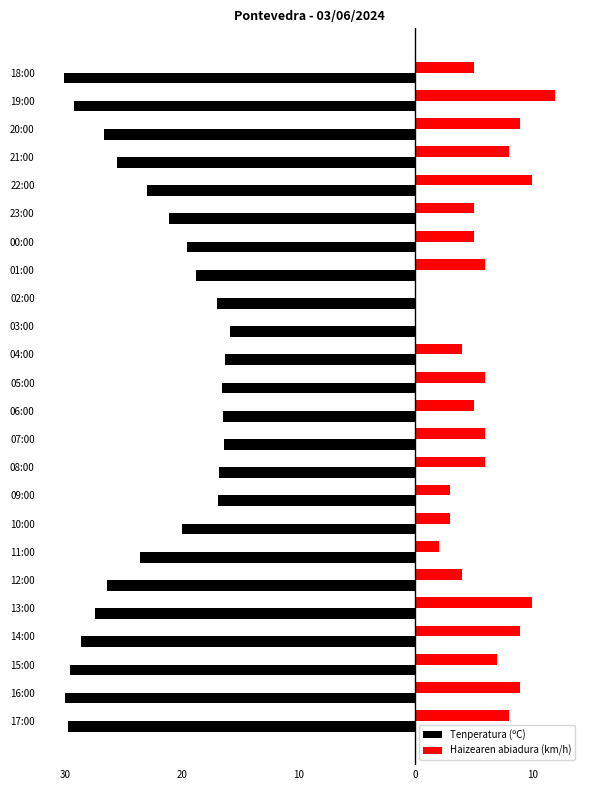

What are all the series names shown in the legend?

Tenperatura (ºC), Haizearen abiadura (km/h)